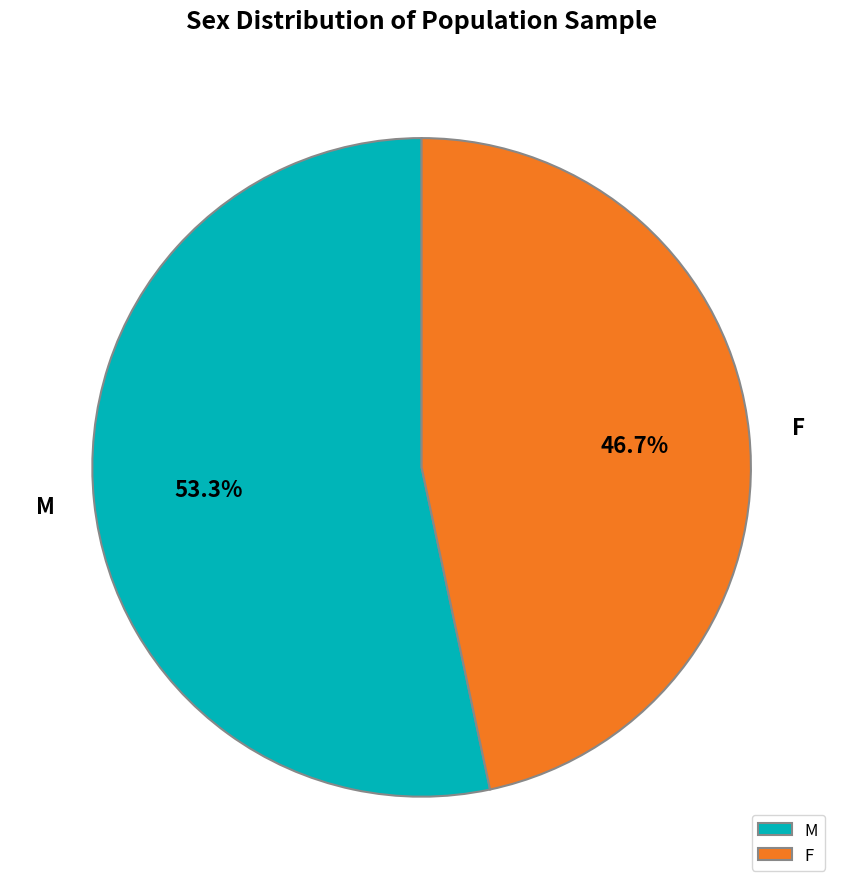

What percentage is NOT represented by M?

46.7%